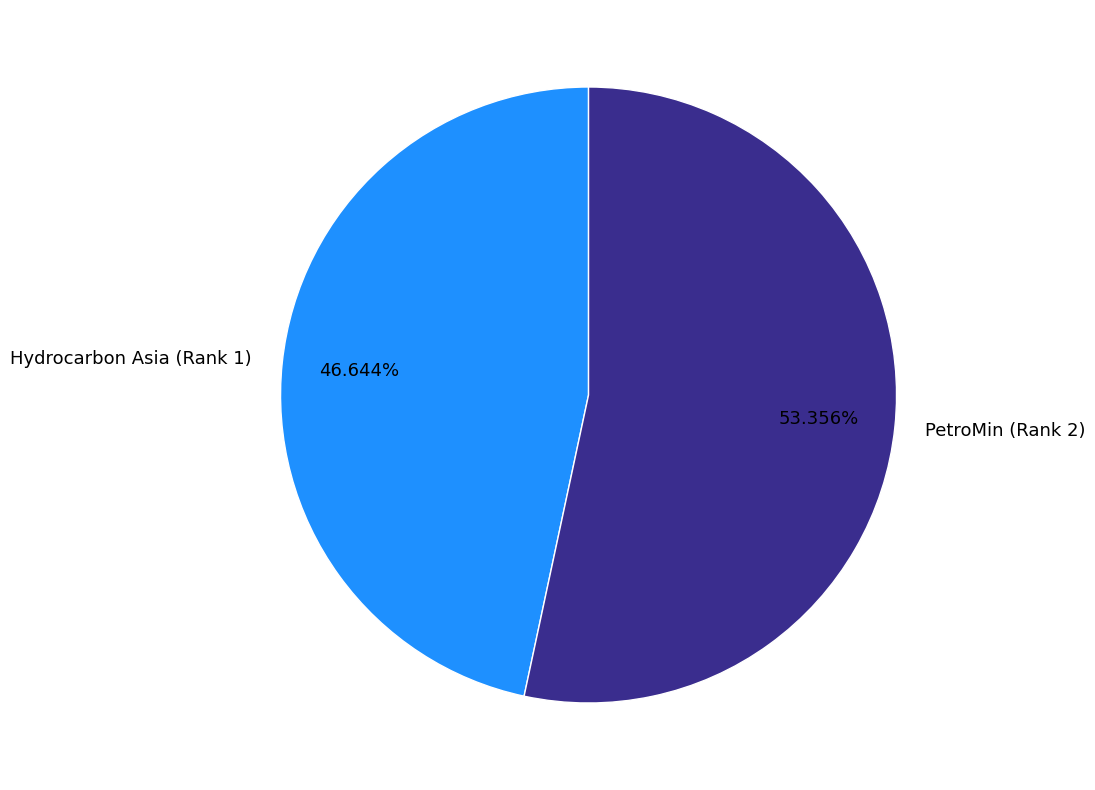

How many slices are in this pie chart?

2